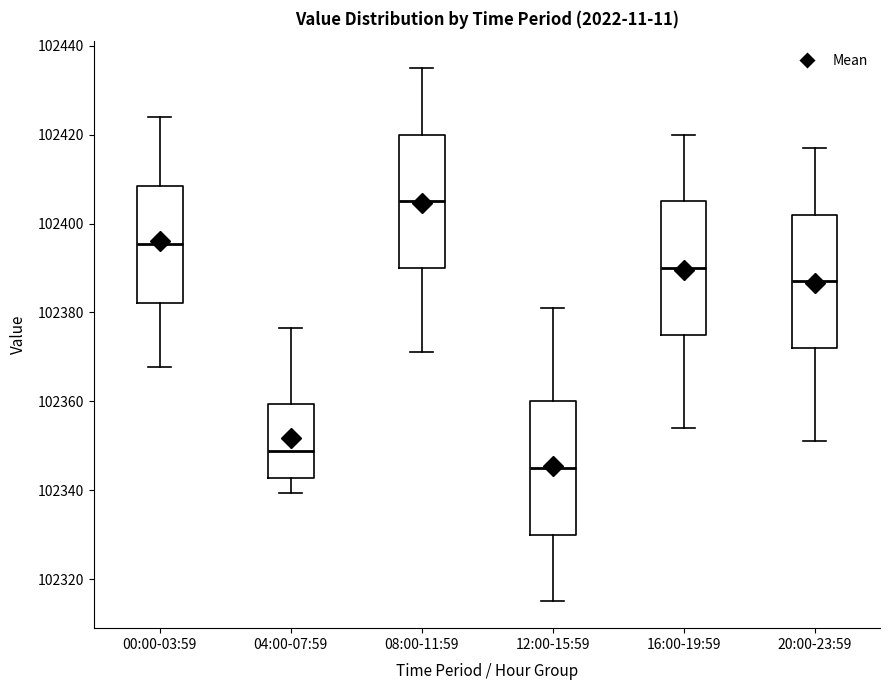

Which box's median line is the highest?

08:00-11:59